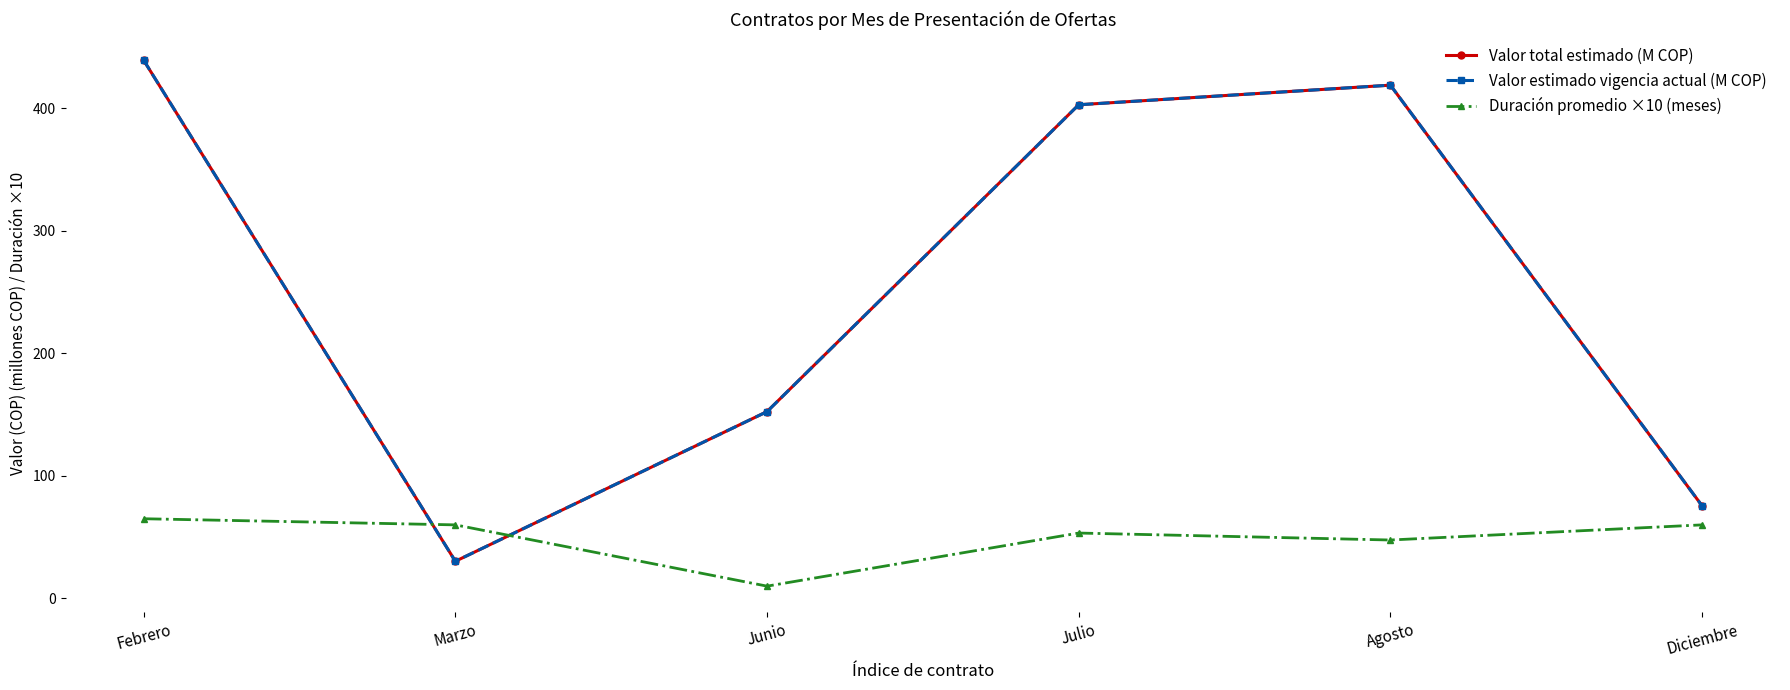

Is this an area chart (filled region under the line)?

No